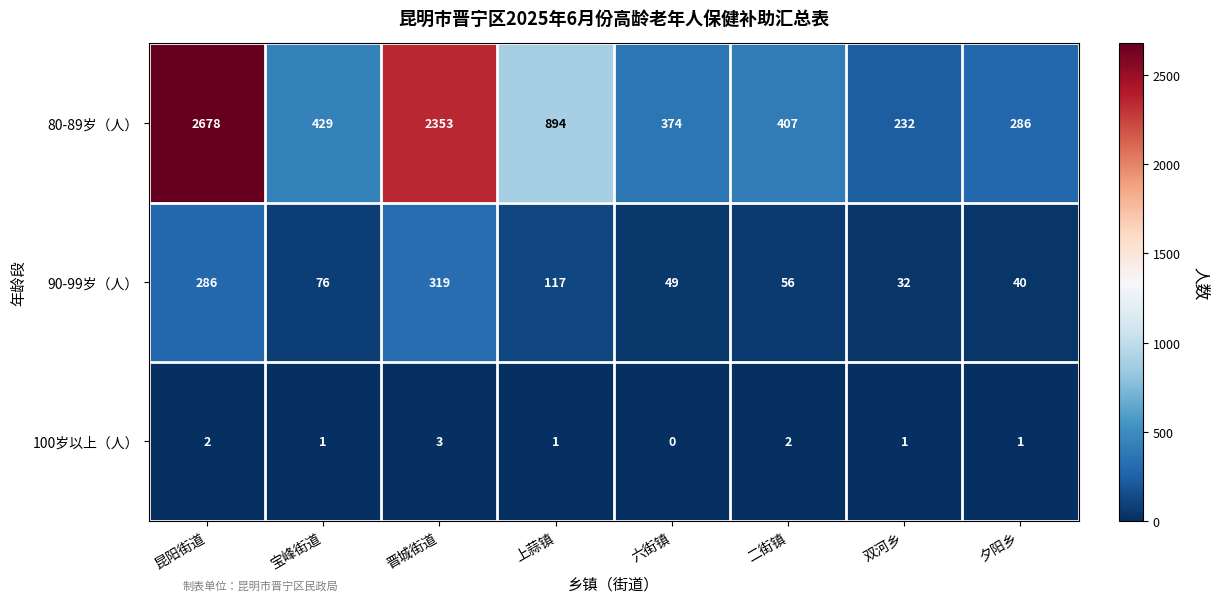

What is the difference between the second highest and second lowest values in the 90-99岁（人） series?

246